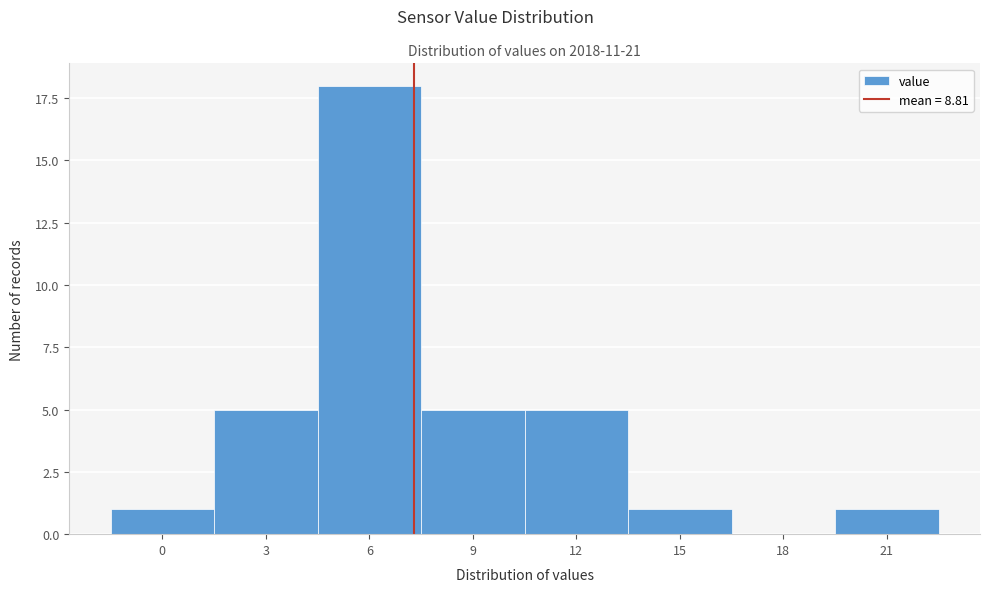

Reading right to left, transcribe all the data shown in this chart.

21=1	18=0	15=1	12=5	9=5	6=18	3=5	0=1